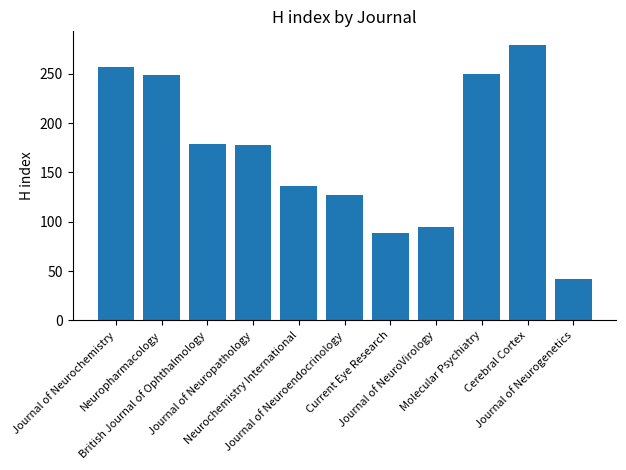

What position from the right is Journal of Neuropathology?

8